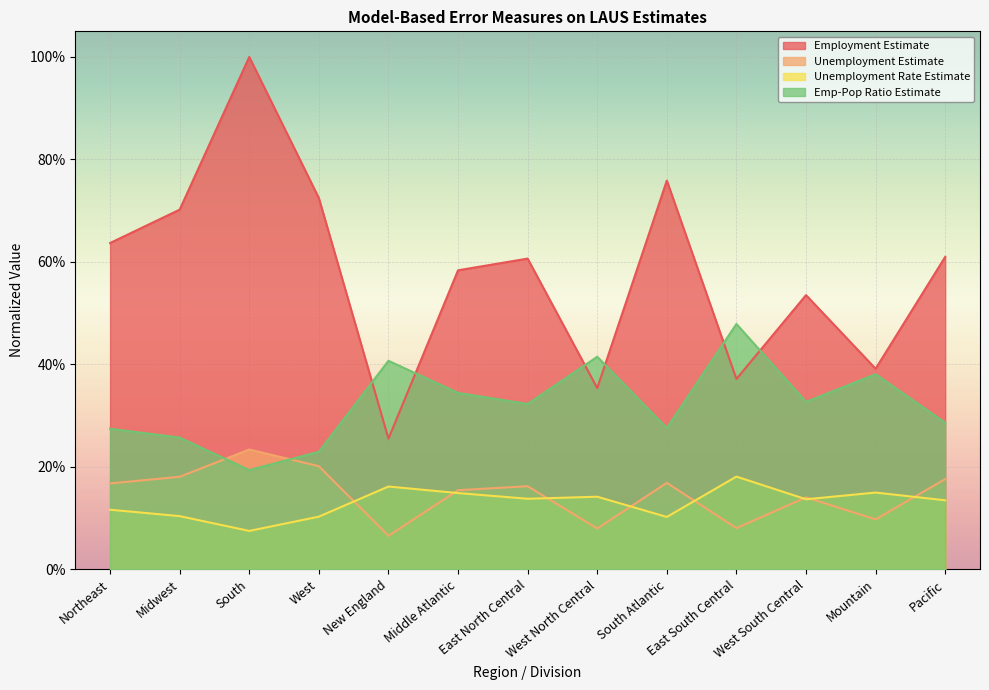

Count the number of categories in the chart.

13